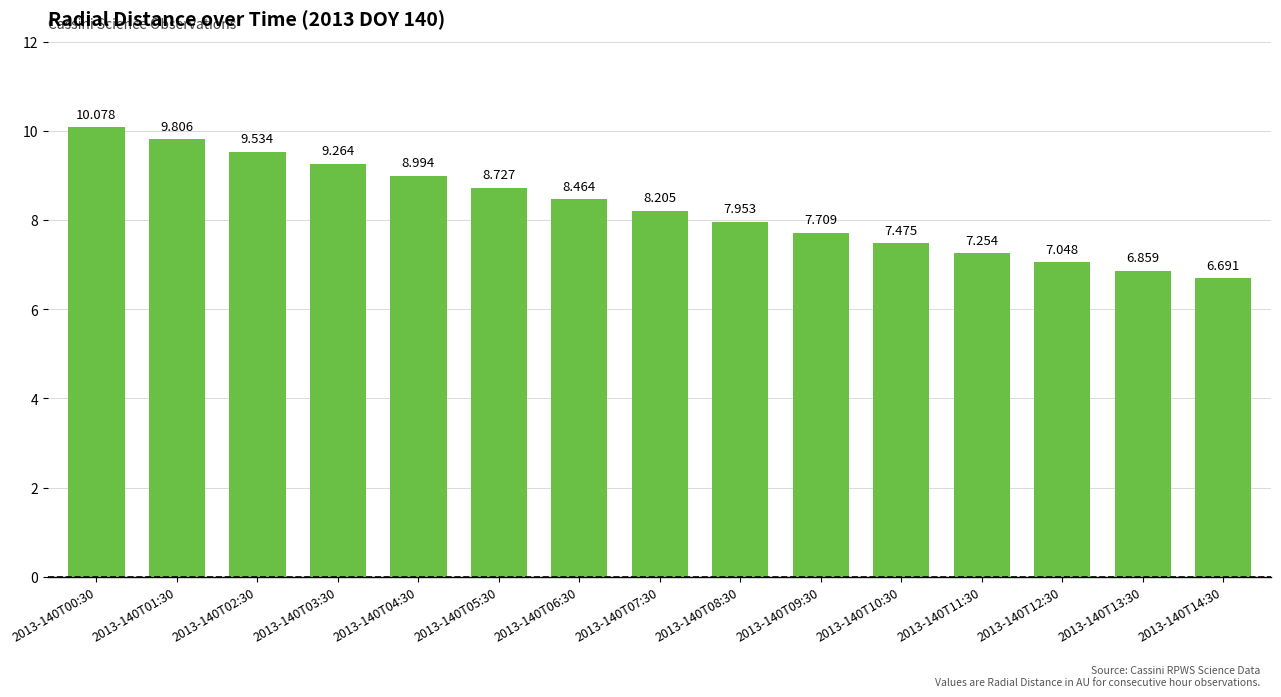

What is the ratio of the value at 2013-140T11:30 to the value at 2013-140T10:30?

1.0